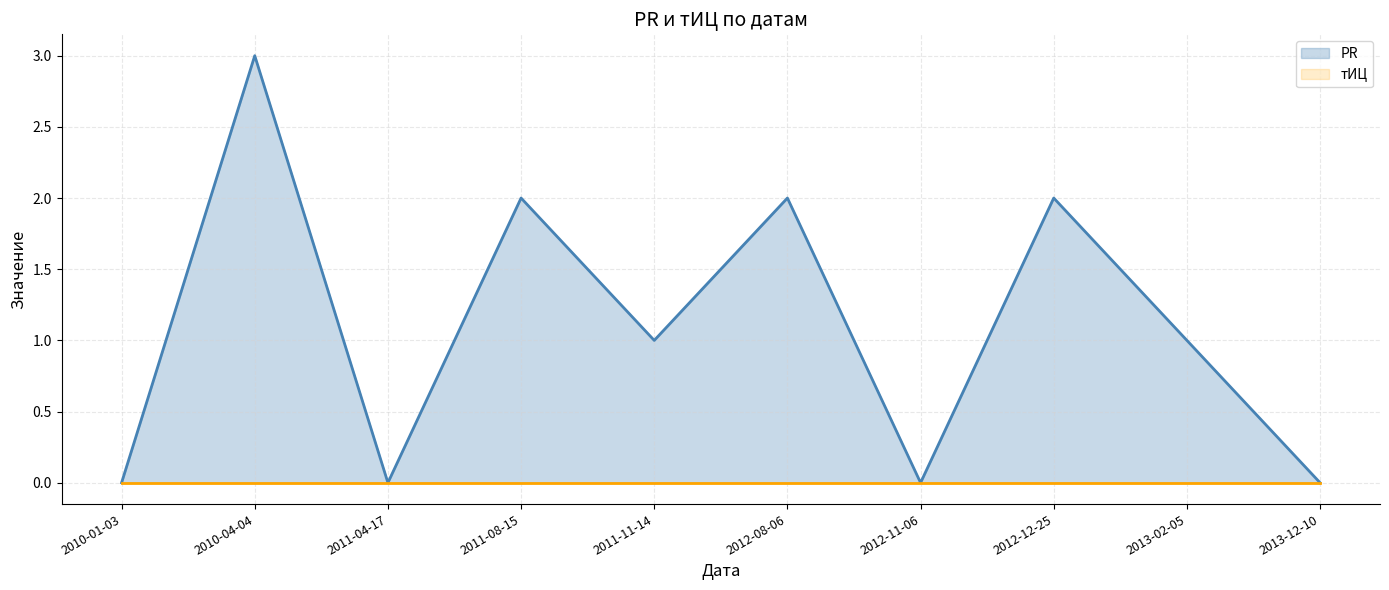

Which series has the largest range (max minus min)?

PR